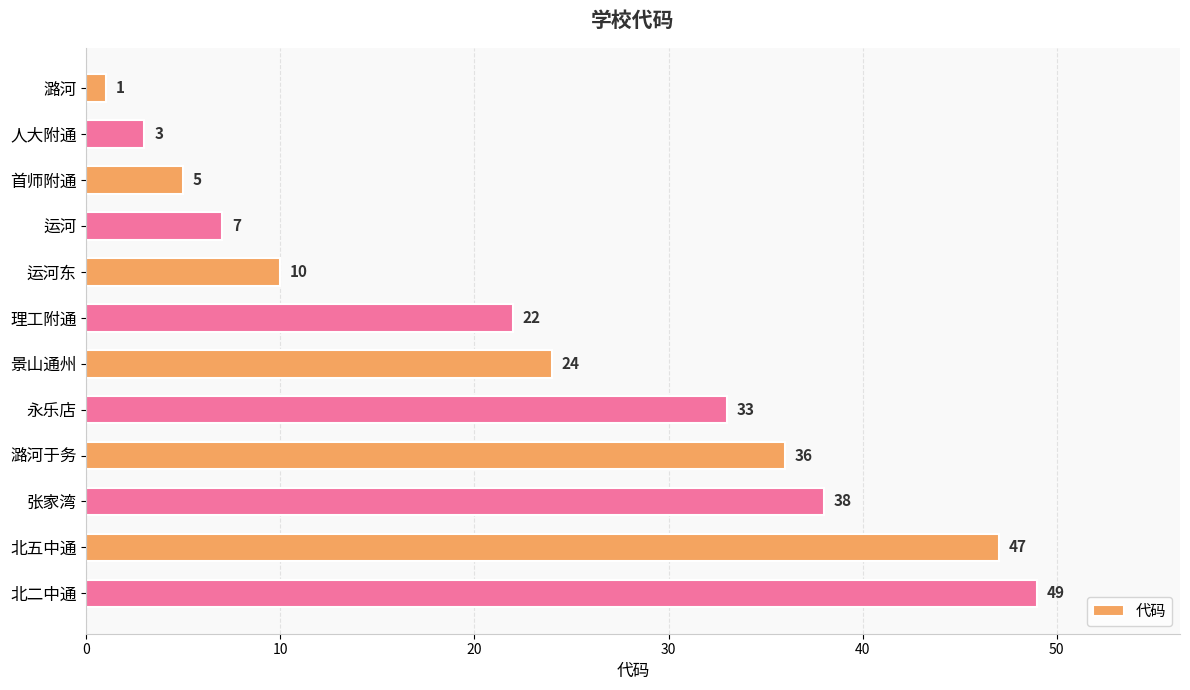

List the labels in order of value, smallest first.

潞河, 人大附通, 首师附通, 运河, 运河东, 理工附通, 景山通州, 永乐店, 潞河于务, 张家湾, 北五中通, 北二中通